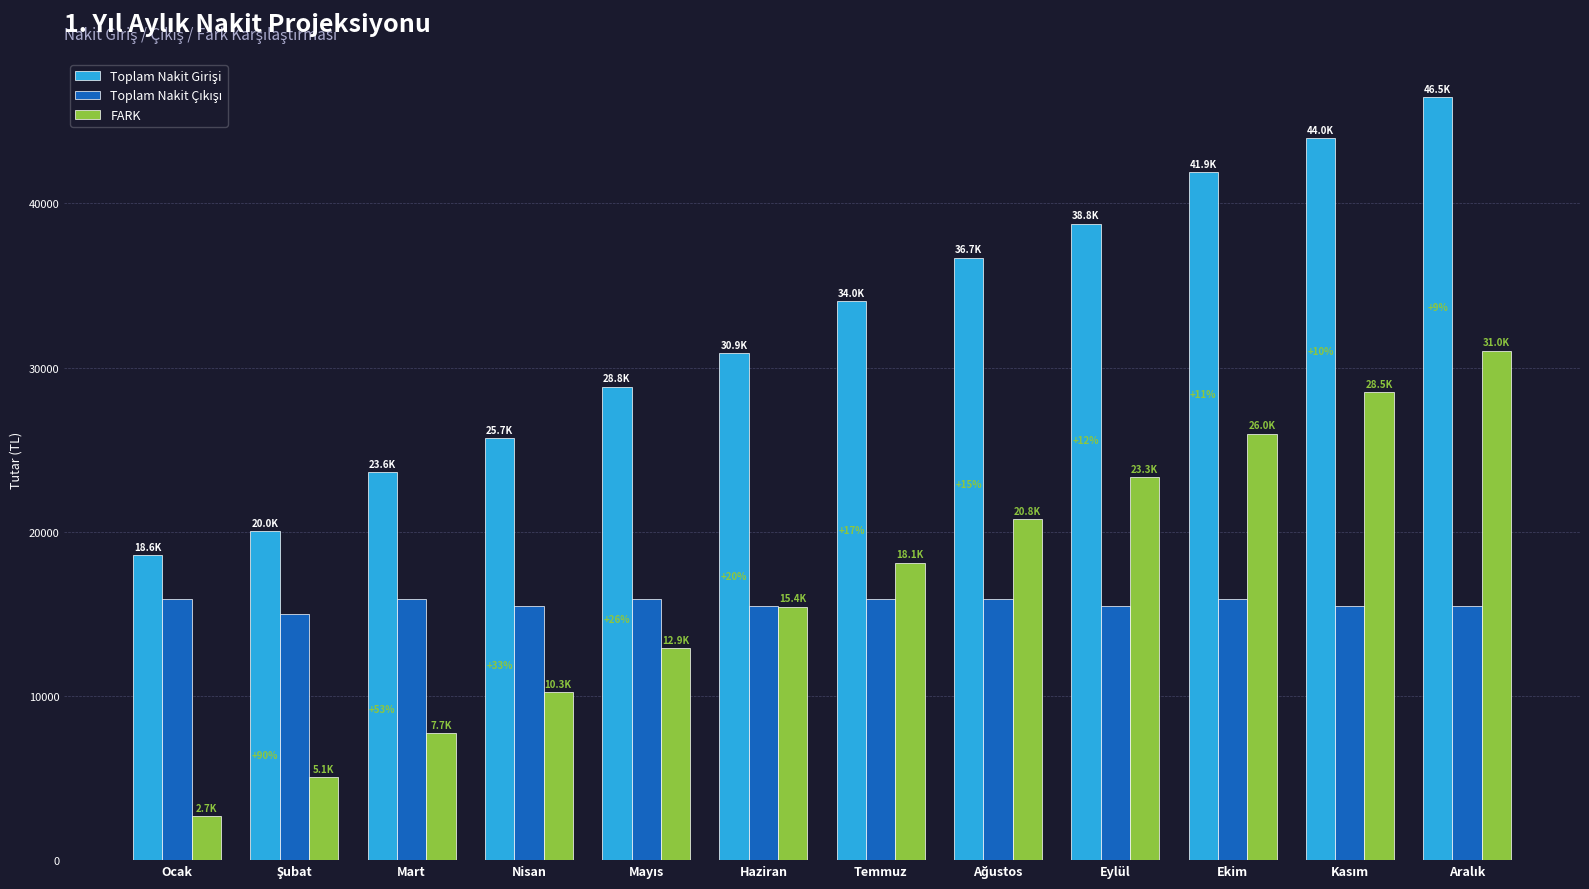

The FARK series shows 3625.5 at Mart. True or false?

False